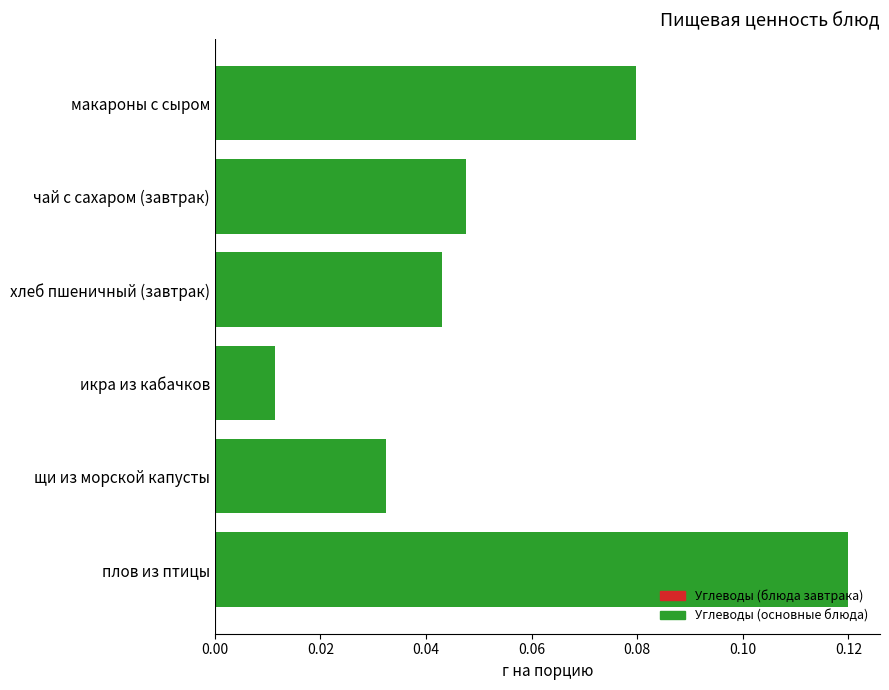

What position from the bottom is икра из кабачков?

3